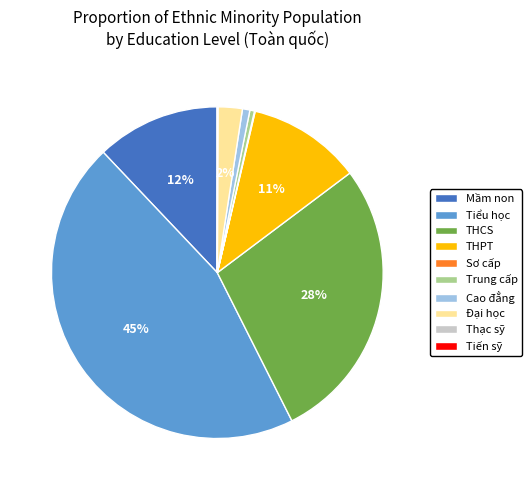

What percentage is the Tiểu học slice, to the nearest percent?

45%